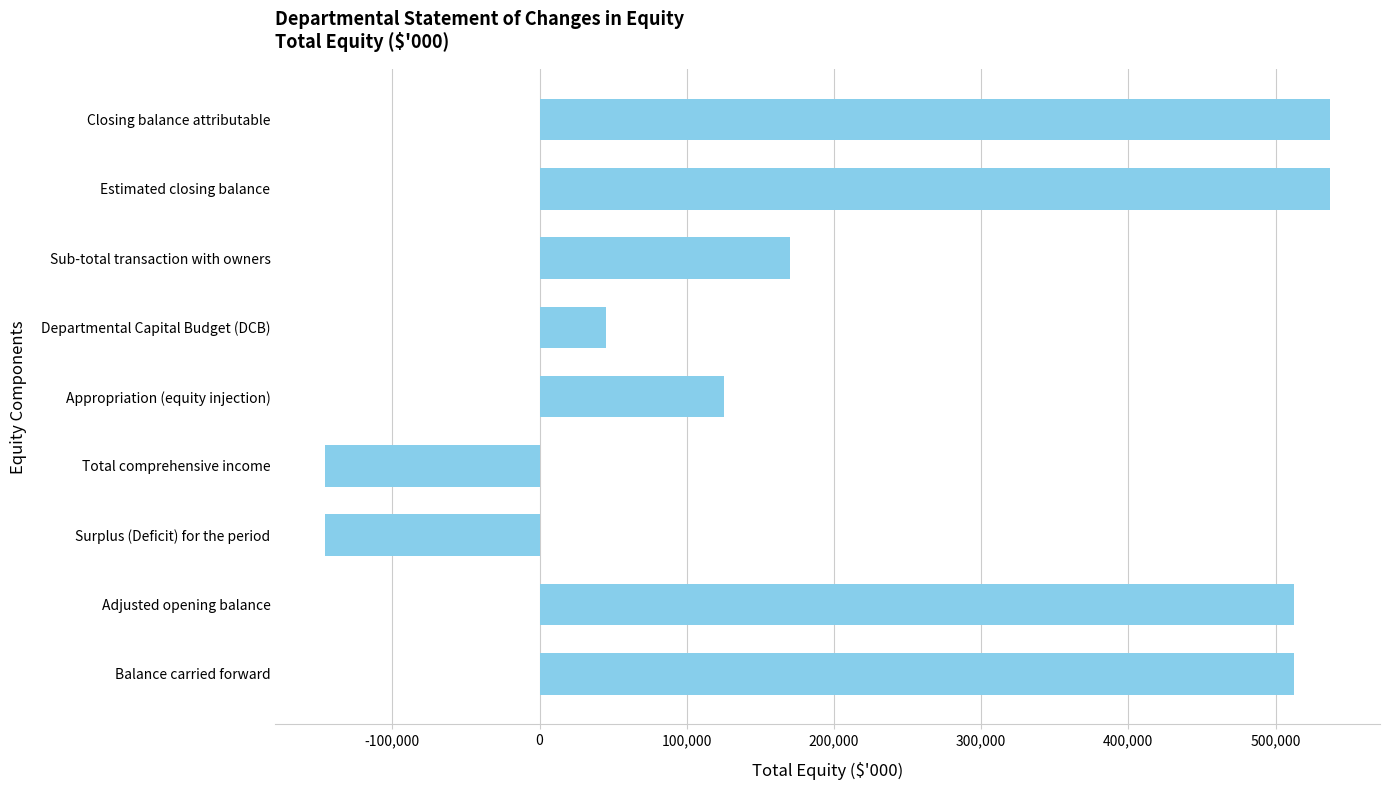

Reading bottom to top, what are all the values shown in this chart?

Balance carried forward=512332	Adjusted opening balance=512332	Surplus (Deficit) for the period=-145498	Total comprehensive income=-145498	Appropriation (equity injection)=125043	Departmental Capital Budget (DCB)=45000	Sub-total transaction with owners=170043	Estimated closing balance=536877	Closing balance attributable=536877